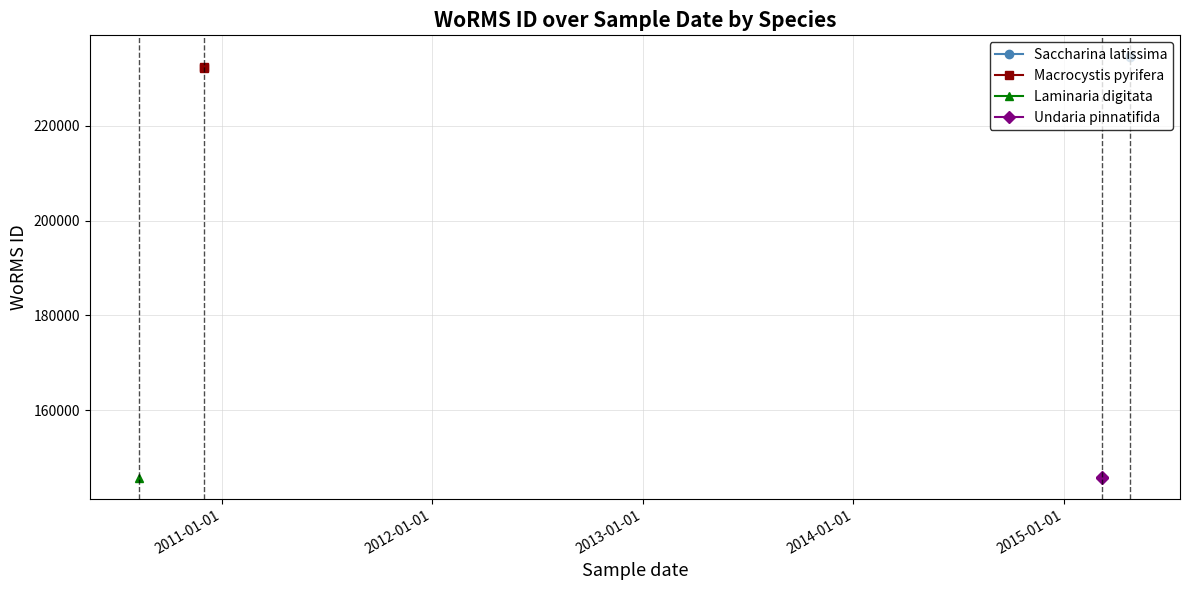

Is the value of Macrocystis pyrifera at 2010-01-01 greater than the value of Saccharina latissima at 2010-01-01?

No